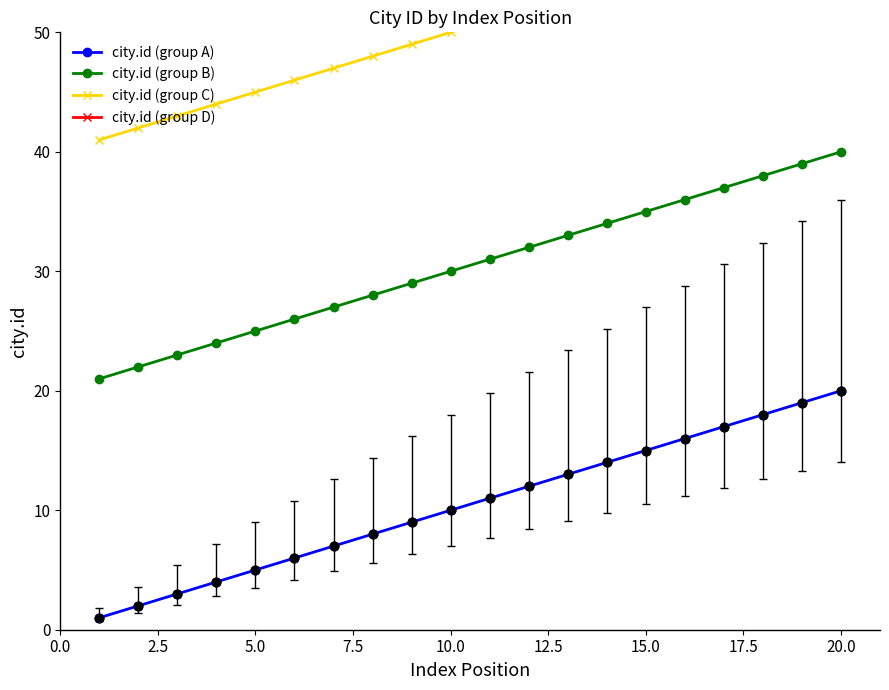

Which series reaches the maximum Y coordinate?

city.id (group D)